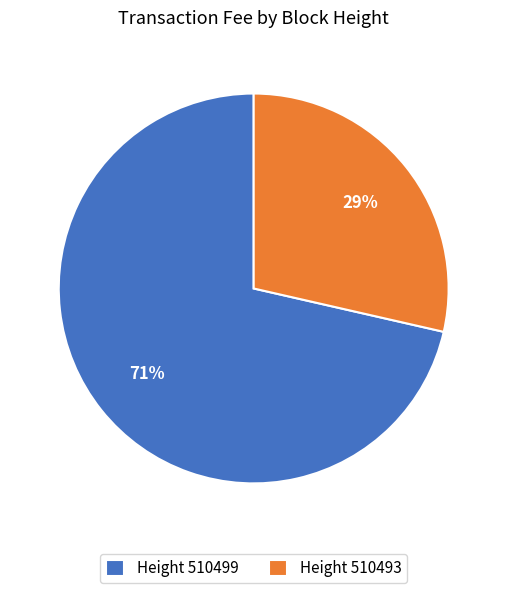

Which has a higher value, Height 510493 or Height 510499?

Height 510499